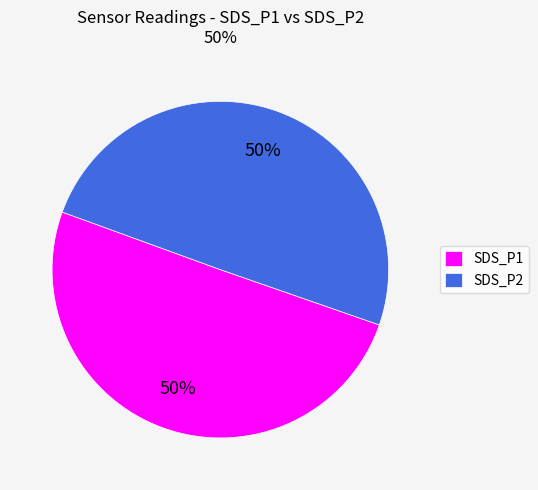

To the nearest percent, what percentage of the pie is SDS_P1?

50%